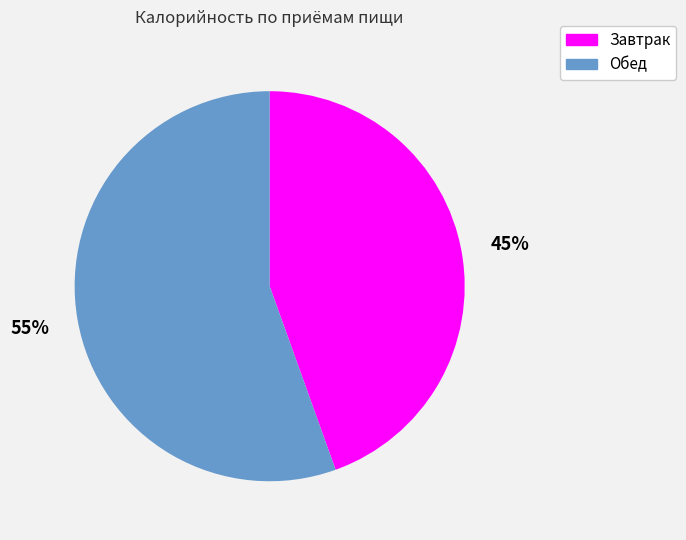

Combined, do Обед and Завтрак account for over 50%?

Yes